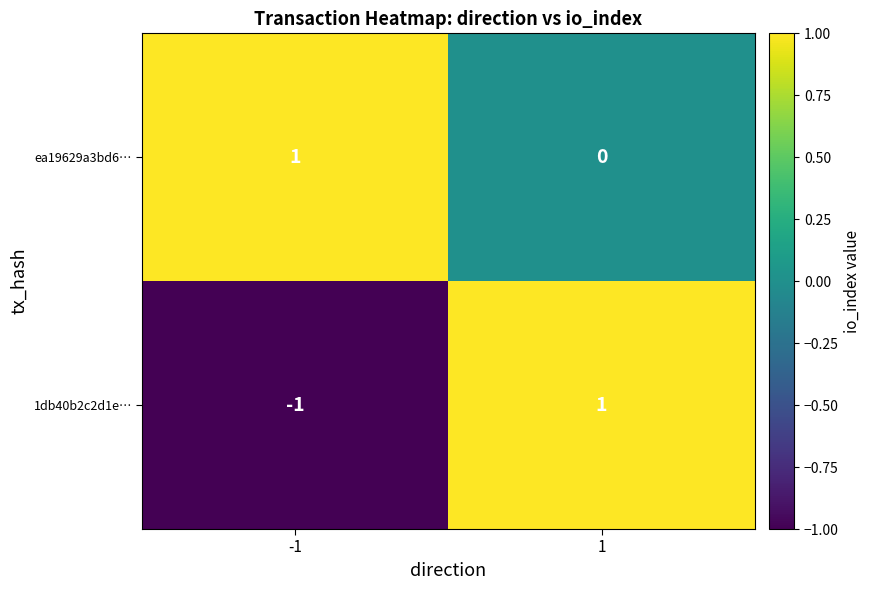

The 1db40b2c2d1e… series shows -1 at -1. True or false?

True